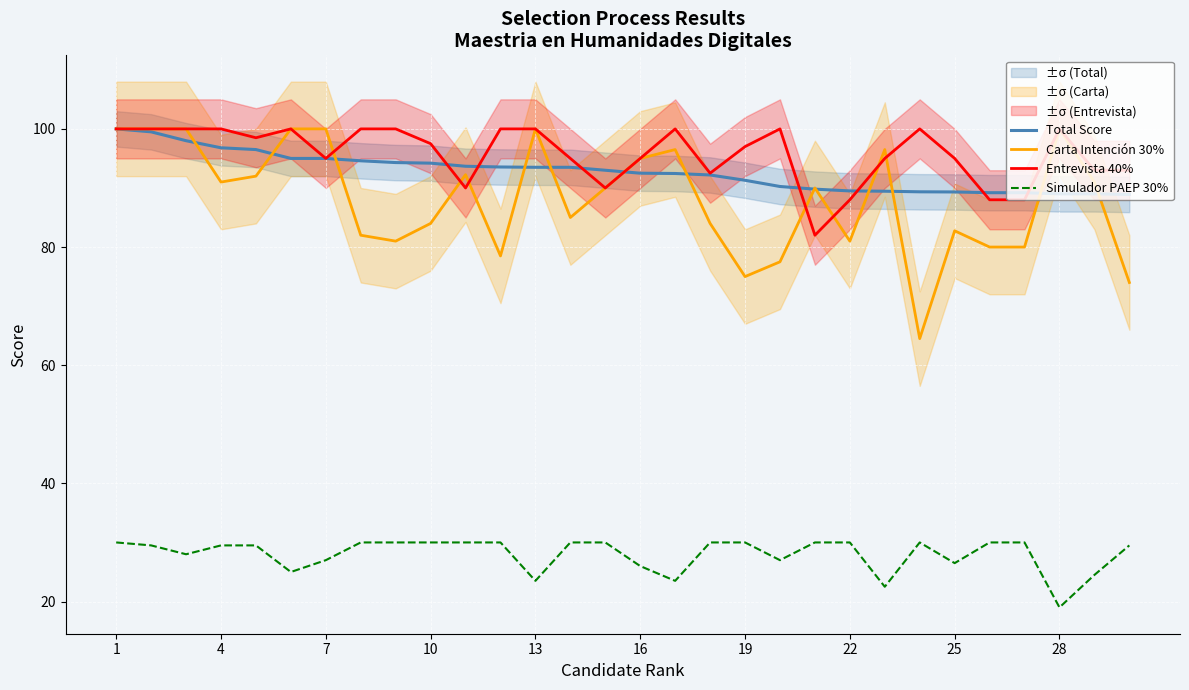

How many lines are shown in the chart?

4